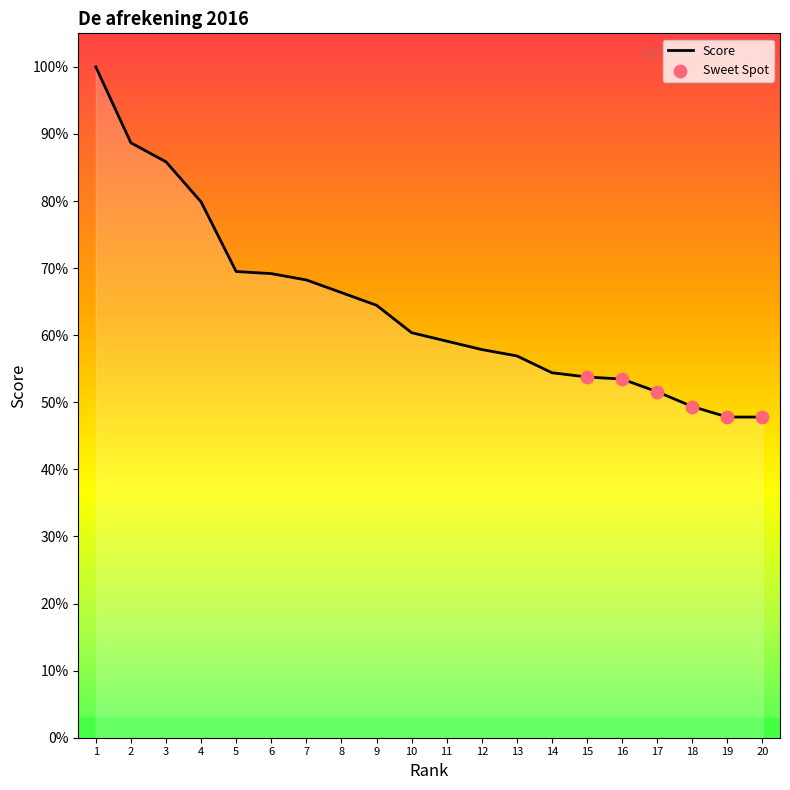

What is the ratio of the value at 9 to the value at 3?

0.8